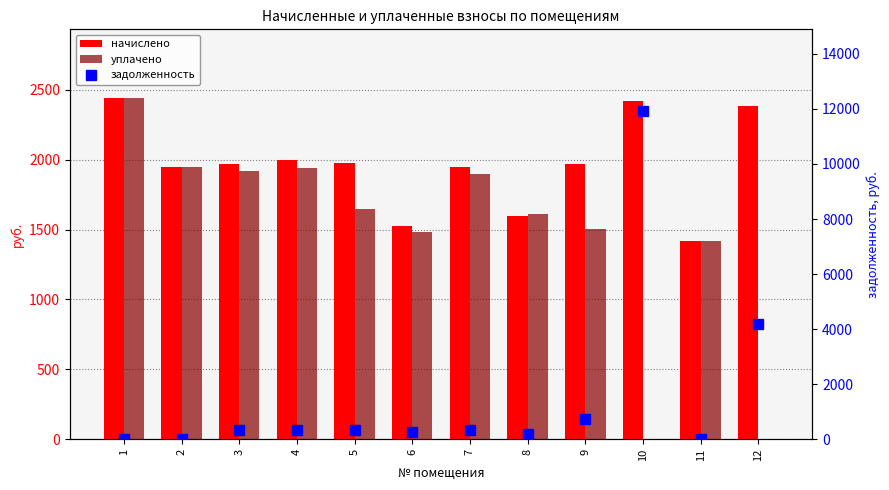

Which label corresponds to the smallest value in the chart?

10